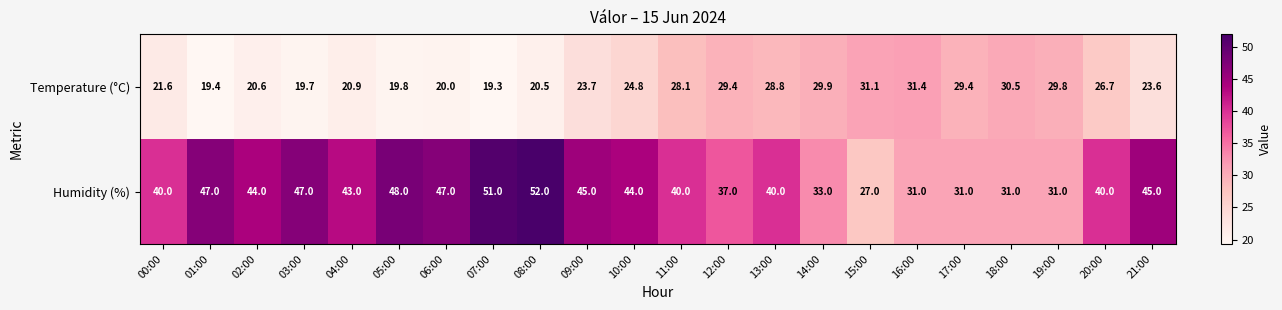

What is the difference between the maximum and second lowest values in the Temperature (°C) series?

12.0